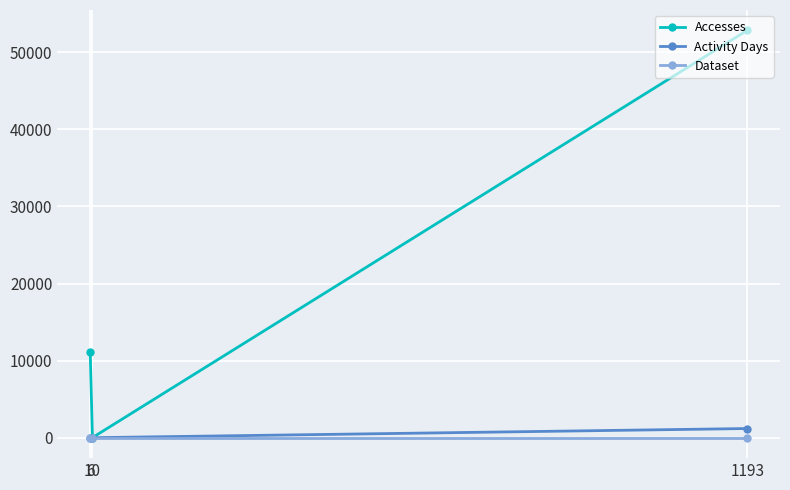

What is the sum of all Dataset values?

3